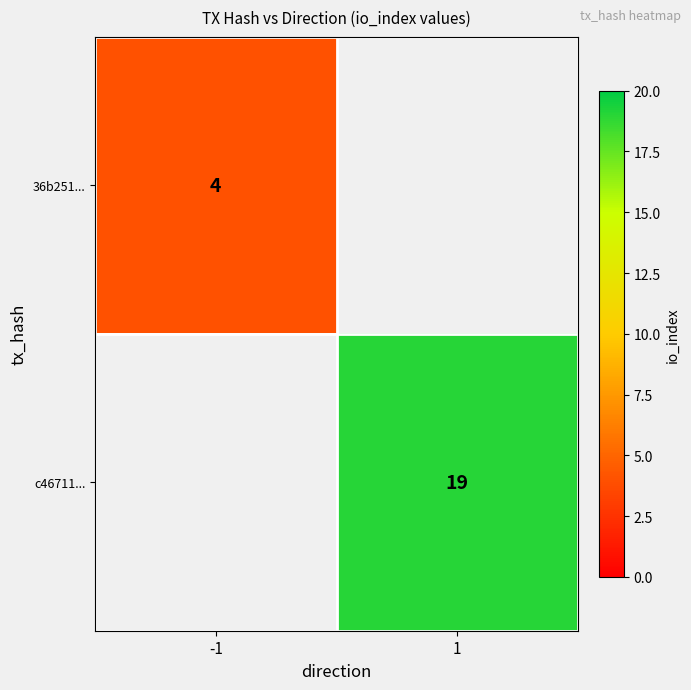

Is it true that 36b251... equals 4 at -1?

True